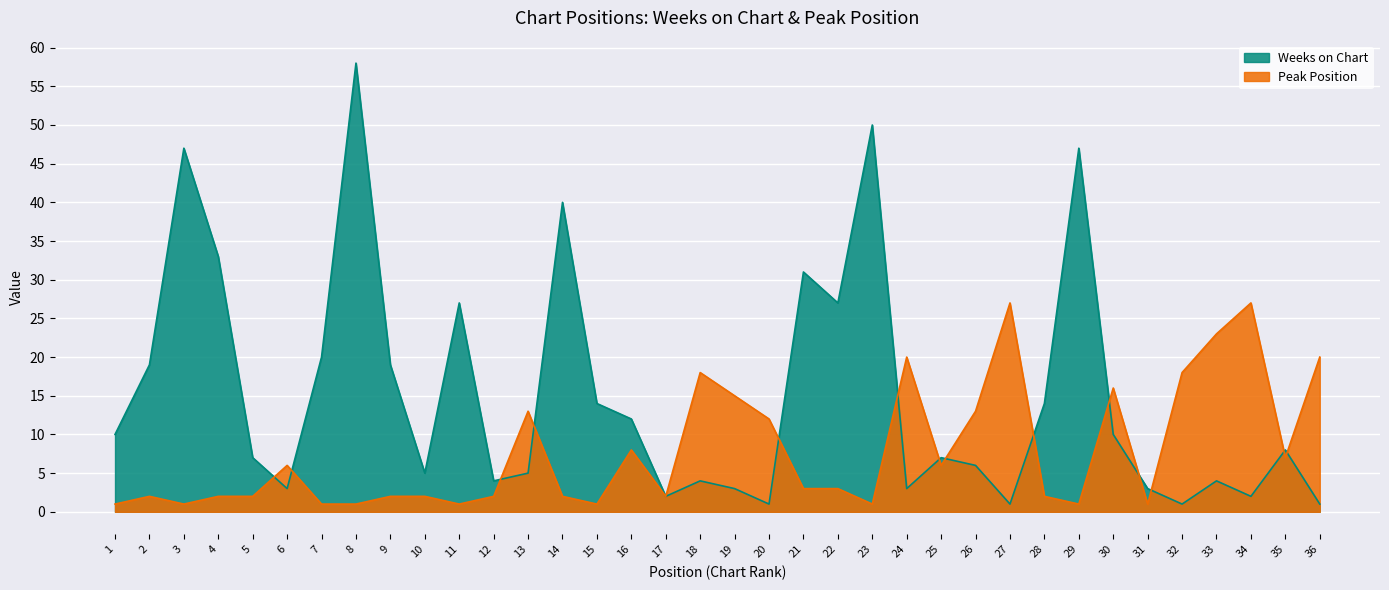

Reading right to left, what are all the values shown in this chart?

Weeks on Chart: 1	8	2	4	1	3	10	47	14	1	6	7	3	50	27	31	1	3	4	2	12	14	40	5	4	27	5	19	58	20	3	7	33	47	19	10
Peak Position: 20	7	27	23	18	1	16	1	2	27	13	6	20	1	3	3	12	15	18	2	8	1	2	13	2	1	2	2	1	1	6	2	2	1	2	1